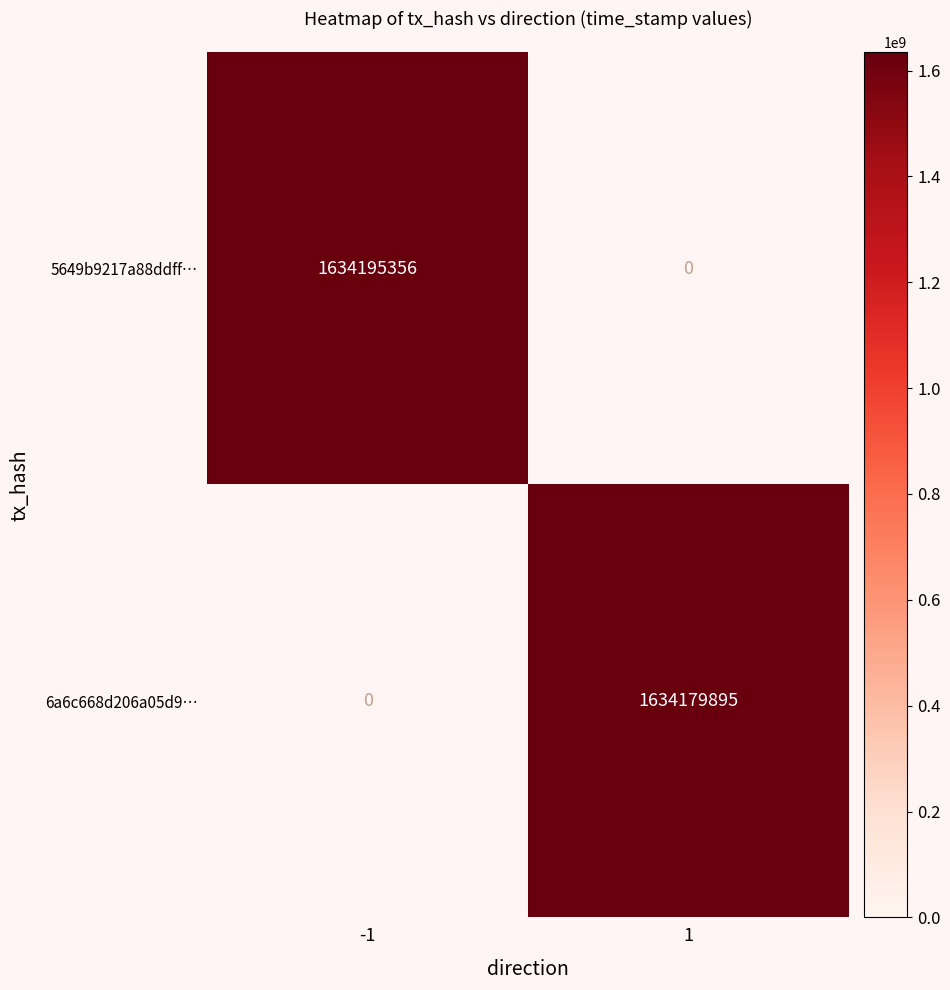

The value of 6a6c668d206a05d9… at 1 is 1634179895. True or false?

True